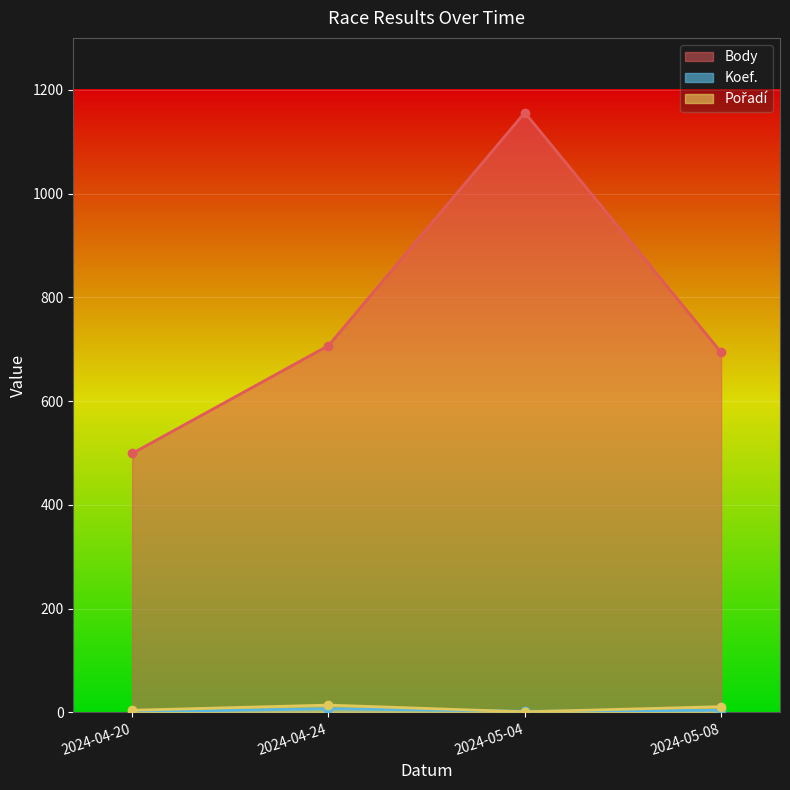

List the series in order of their peak value, highest first.

Body, Pořadí, Koef.